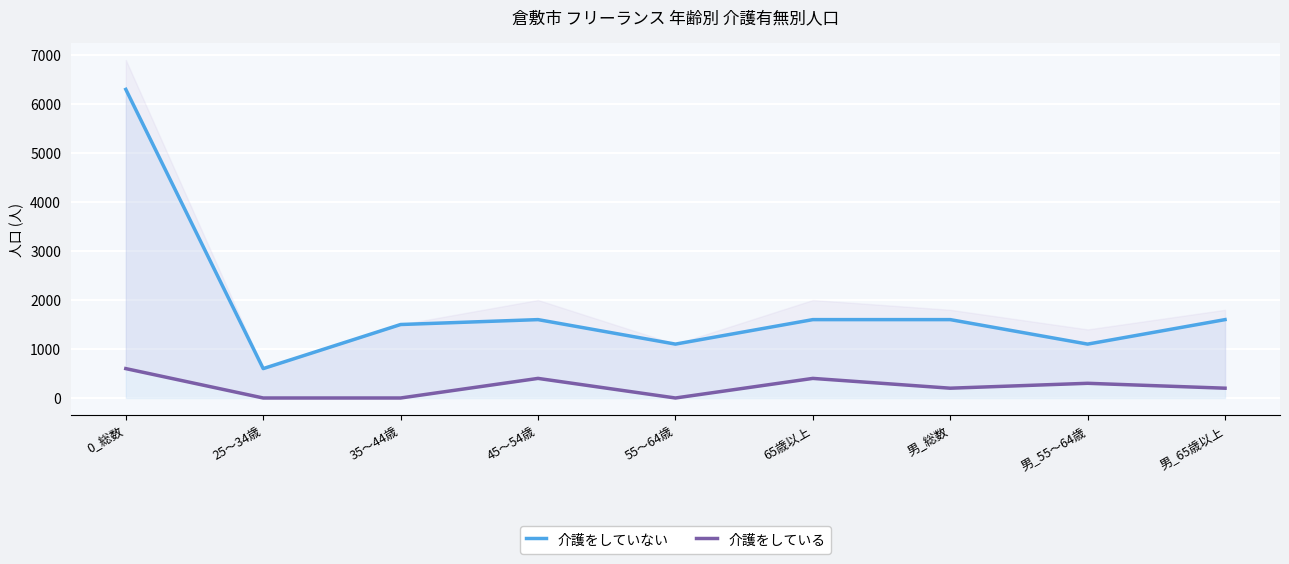

At which label does 介護をしていない first exceed 16?

0_総数